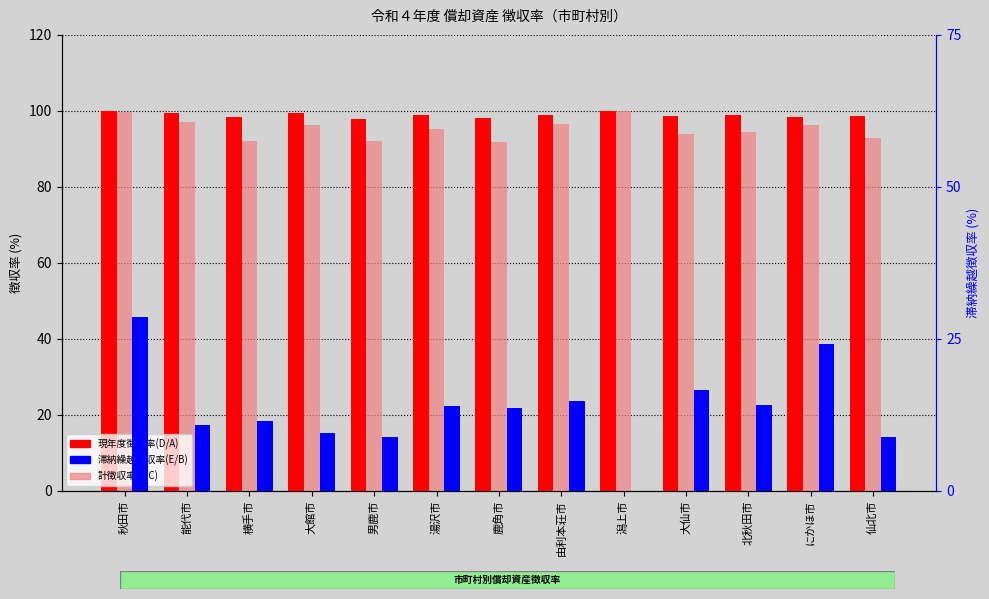

Where is 現年度徴収率(D/A) nearest to the value 98?

男鹿市